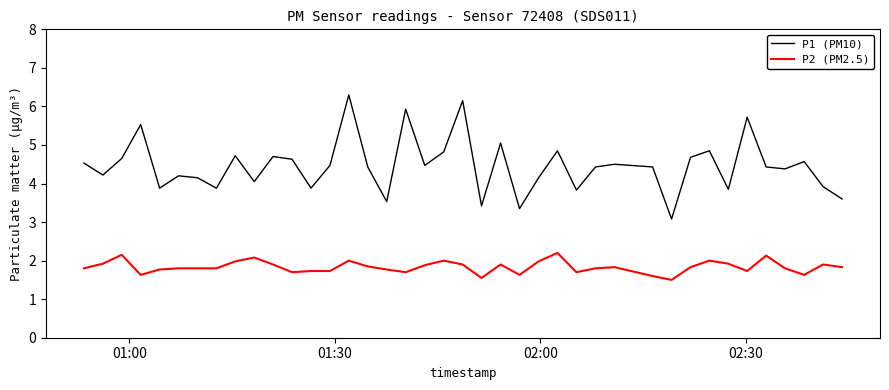

Rank the series by their average value, from lowest to highest.

P2 (PM2.5), P1 (PM10)